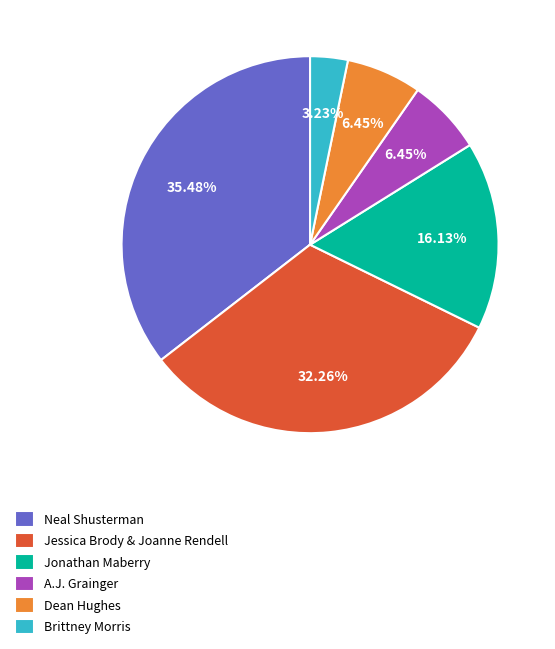

What is the smallest slice in the pie chart?

Brittney Morris